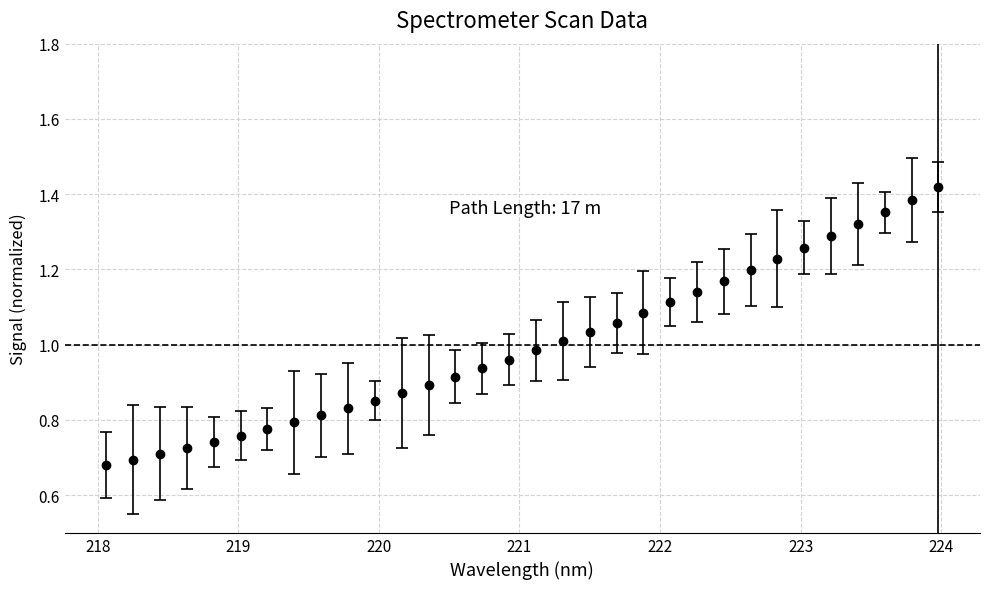

What is the sum of all values?

32.0